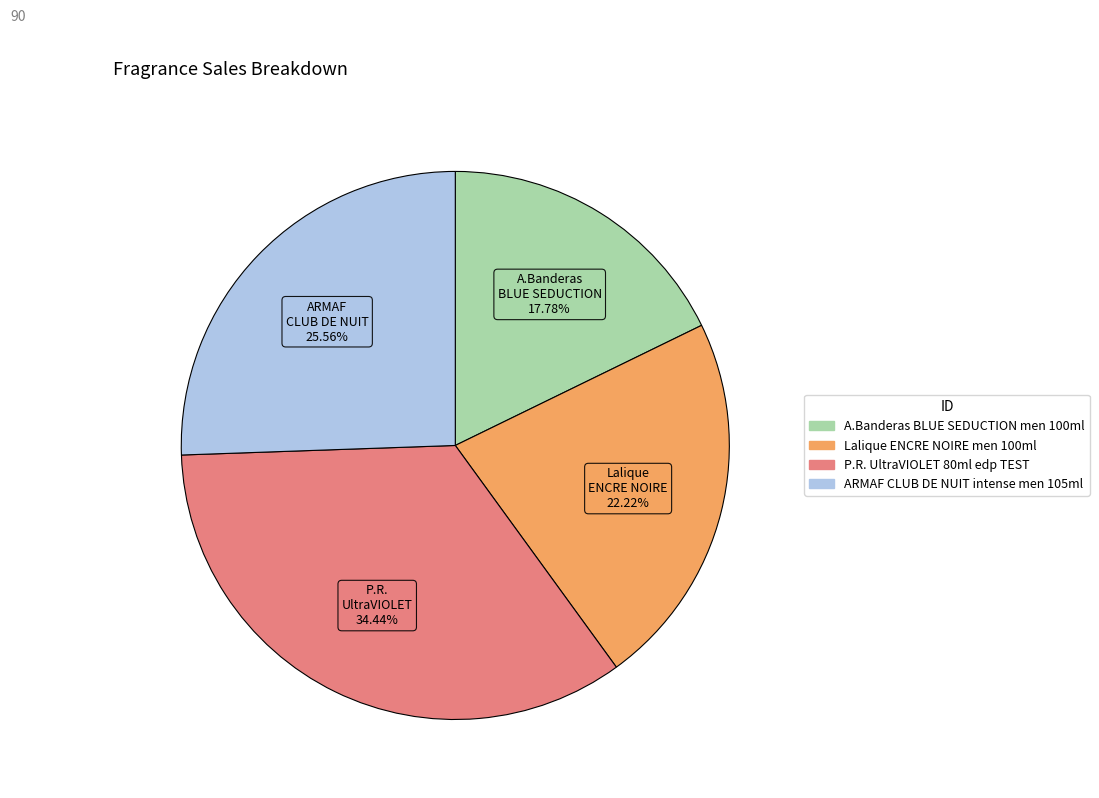

Does any single category account for the majority?

No